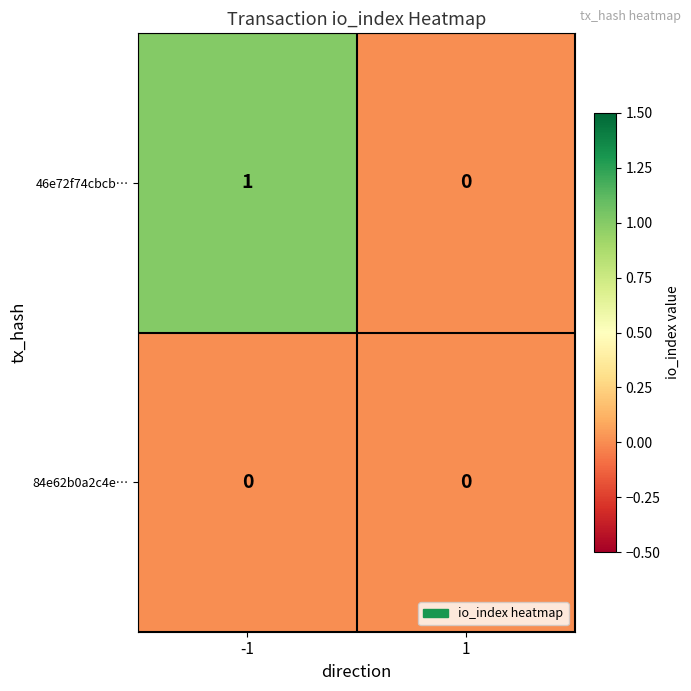

Reading left to right, transcribe all the data shown in this chart.

46e72f74cbcb…: -1=1	1=0
84e62b0a2c4e…: -1=0	1=0